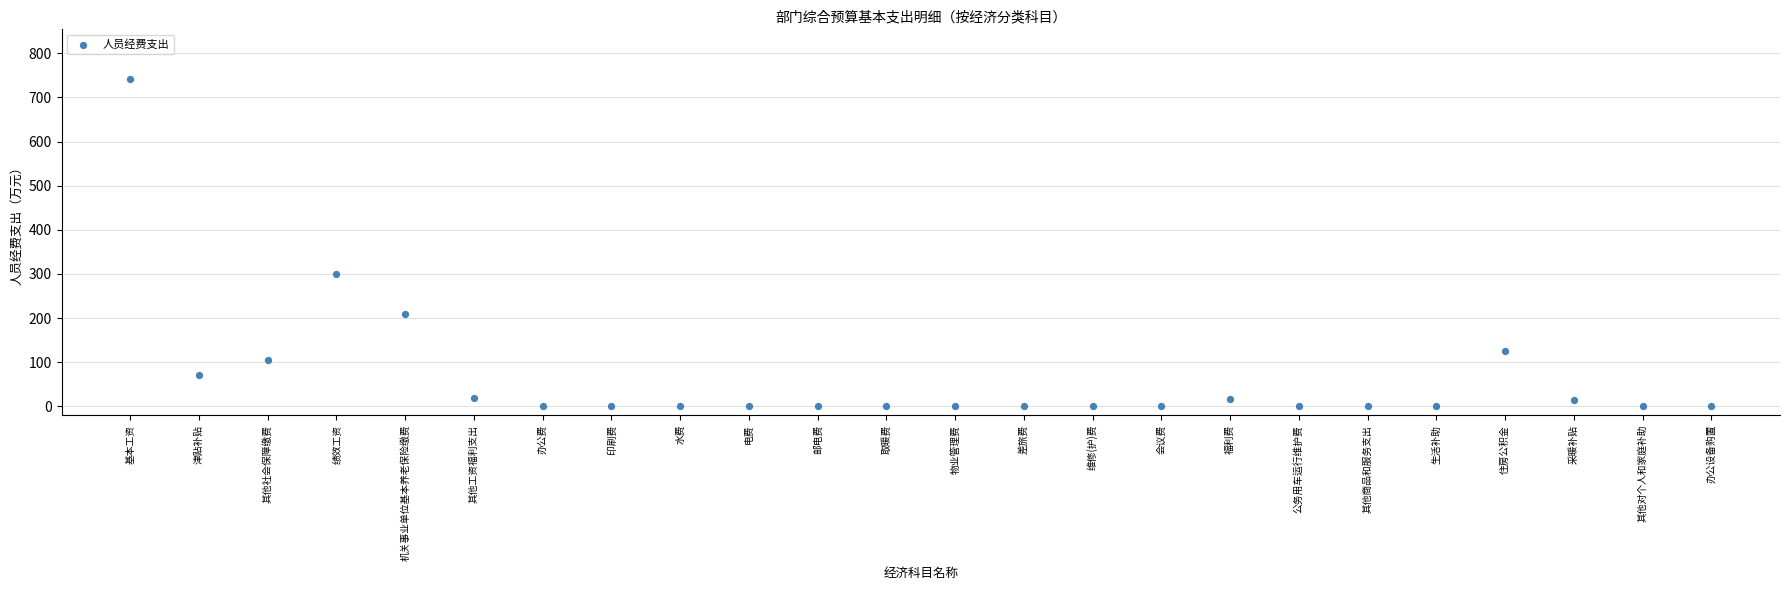

What is the range of X values (max minus min)?

23.0